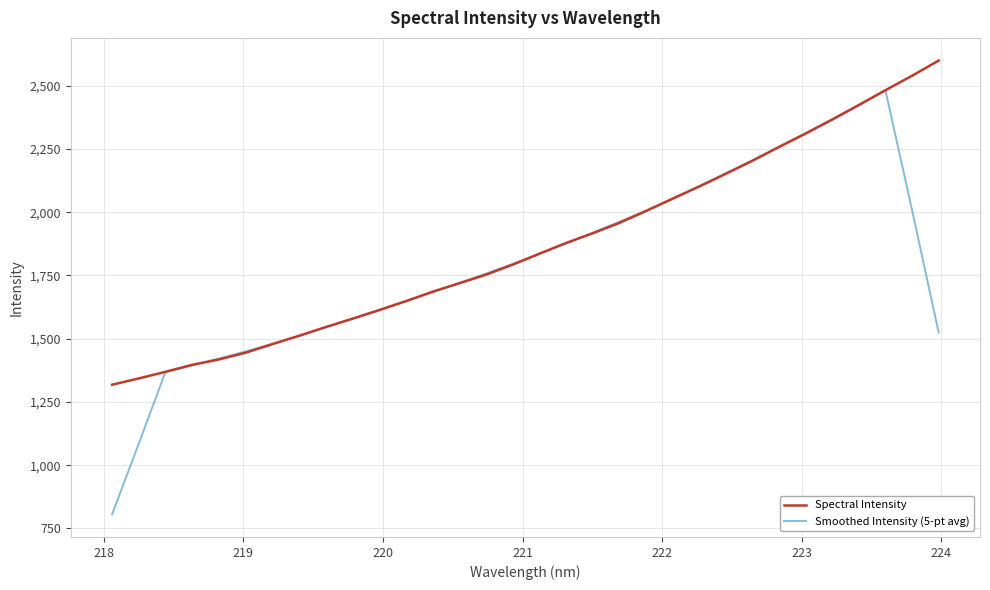

Rank the series by their maximum value, from highest to lowest.

Spectral Intensity, Smoothed Intensity (5-pt avg)